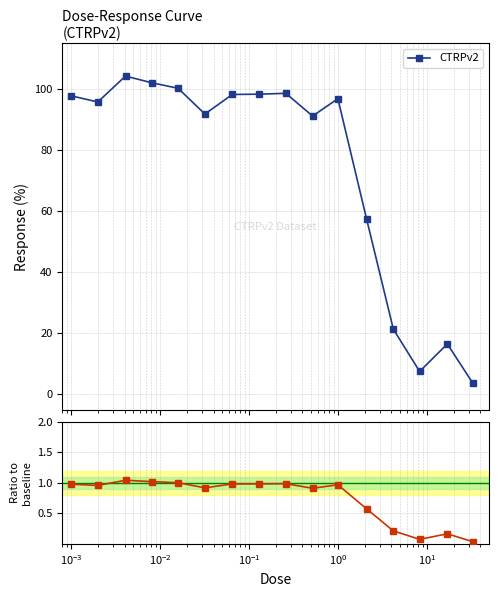

What is the difference between the second highest and minimum values in the CTRPv2 series?

98.5